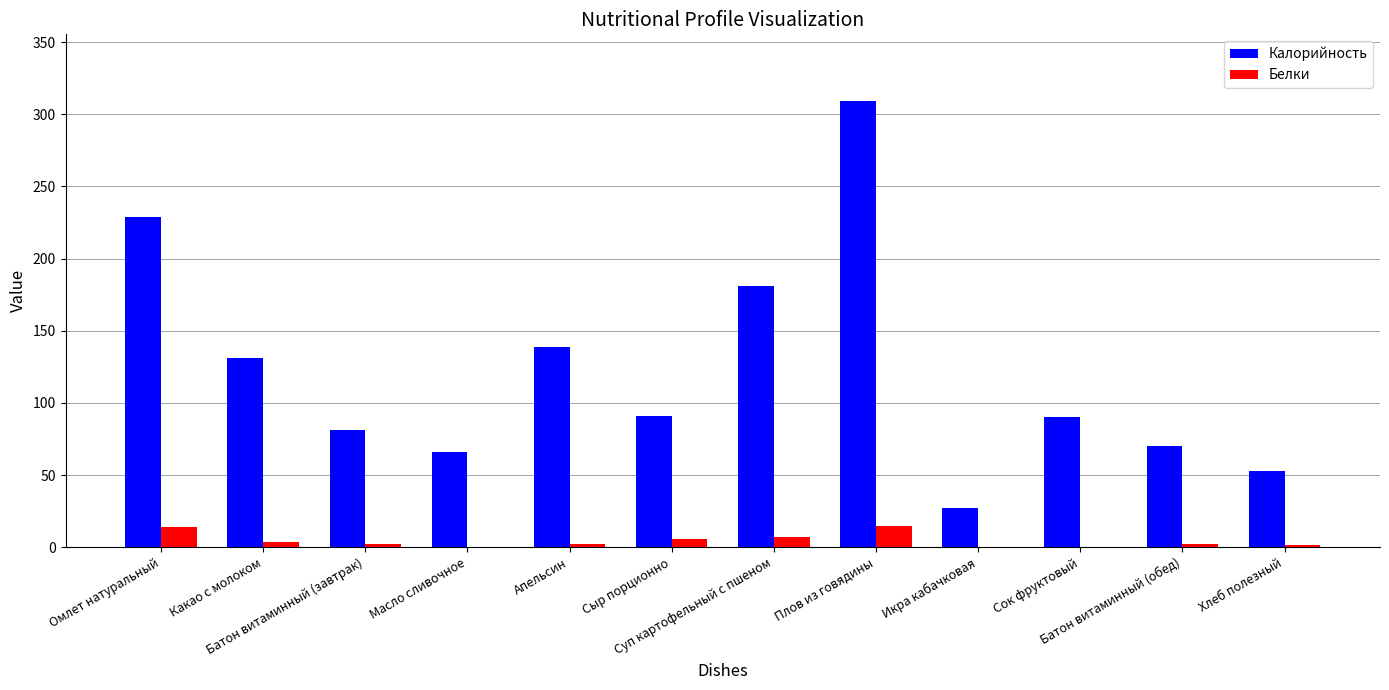

What is the highest value of the Калорийность series?

309.0